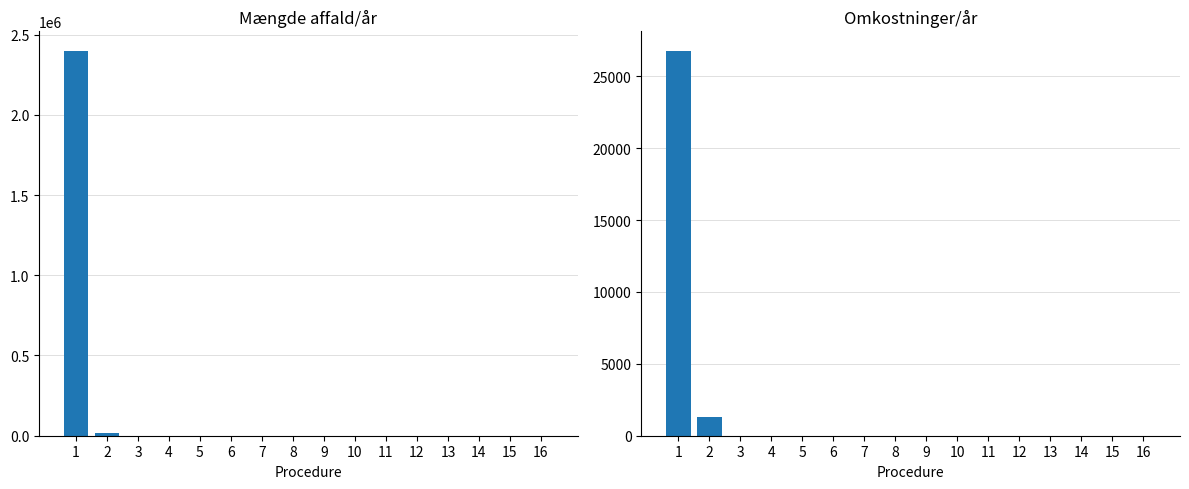

Reading left to right, list all the values displayed in this chart.

Mængde affald/år (col_9): 2400000	14400	0	0	0	0	0	0	0	0	0	0	0	0	0	0
Omkostninger/år (col_10): 26790	1296	0	0	0	0	0	0	0	0	0	0	0	0	0	0